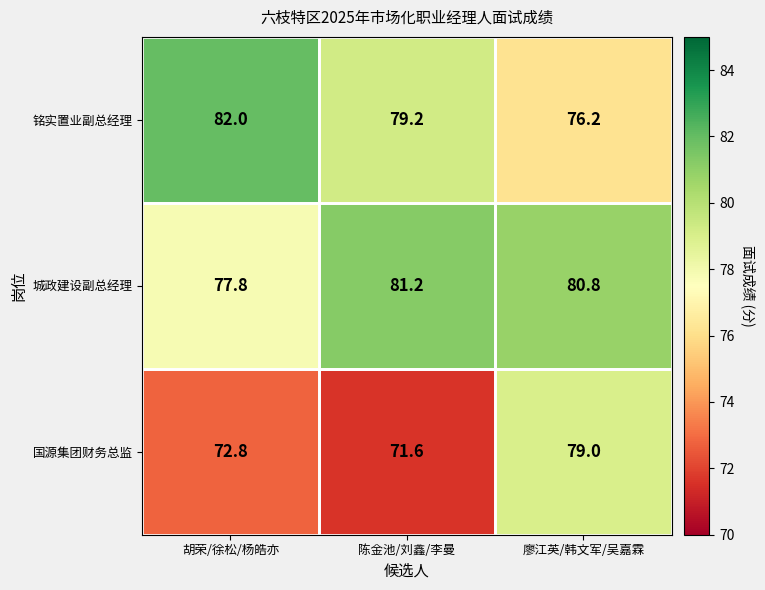

Is it true that 国源集团财务总监 equals 126.8 at 胡荣/徐松/杨皓亦?

False